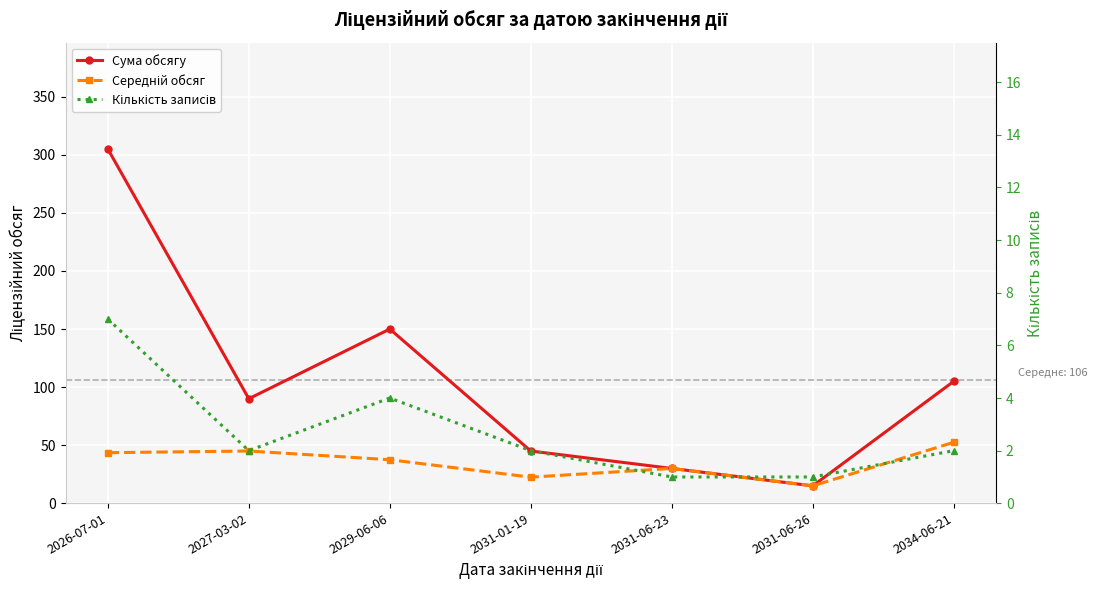

How many interior local peaks does the Кількість записів series have?

1